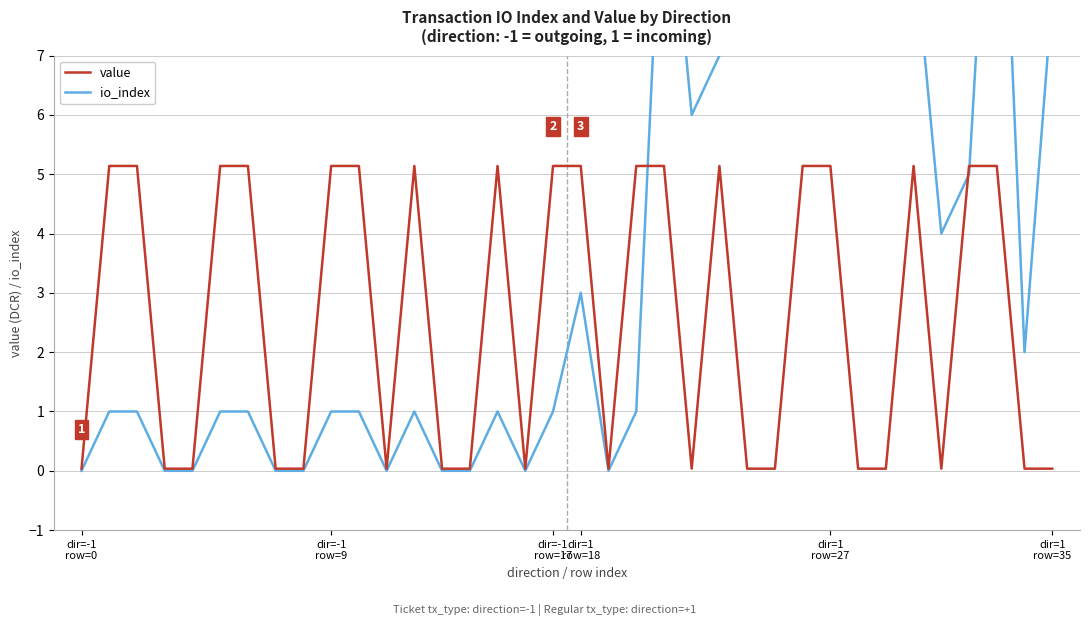

Does the chart display data point markers on the line(s)?

No